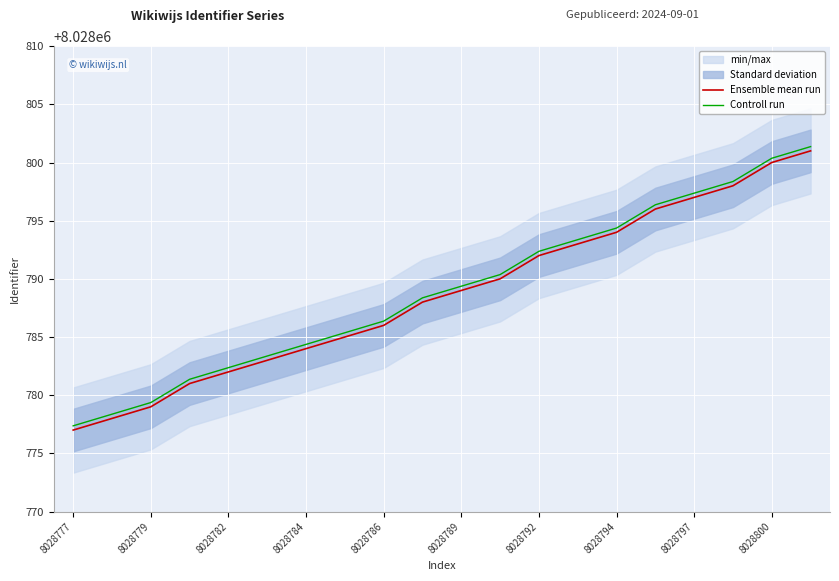

True or false: Controll run and Ensemble mean run intersect in this chart.

False